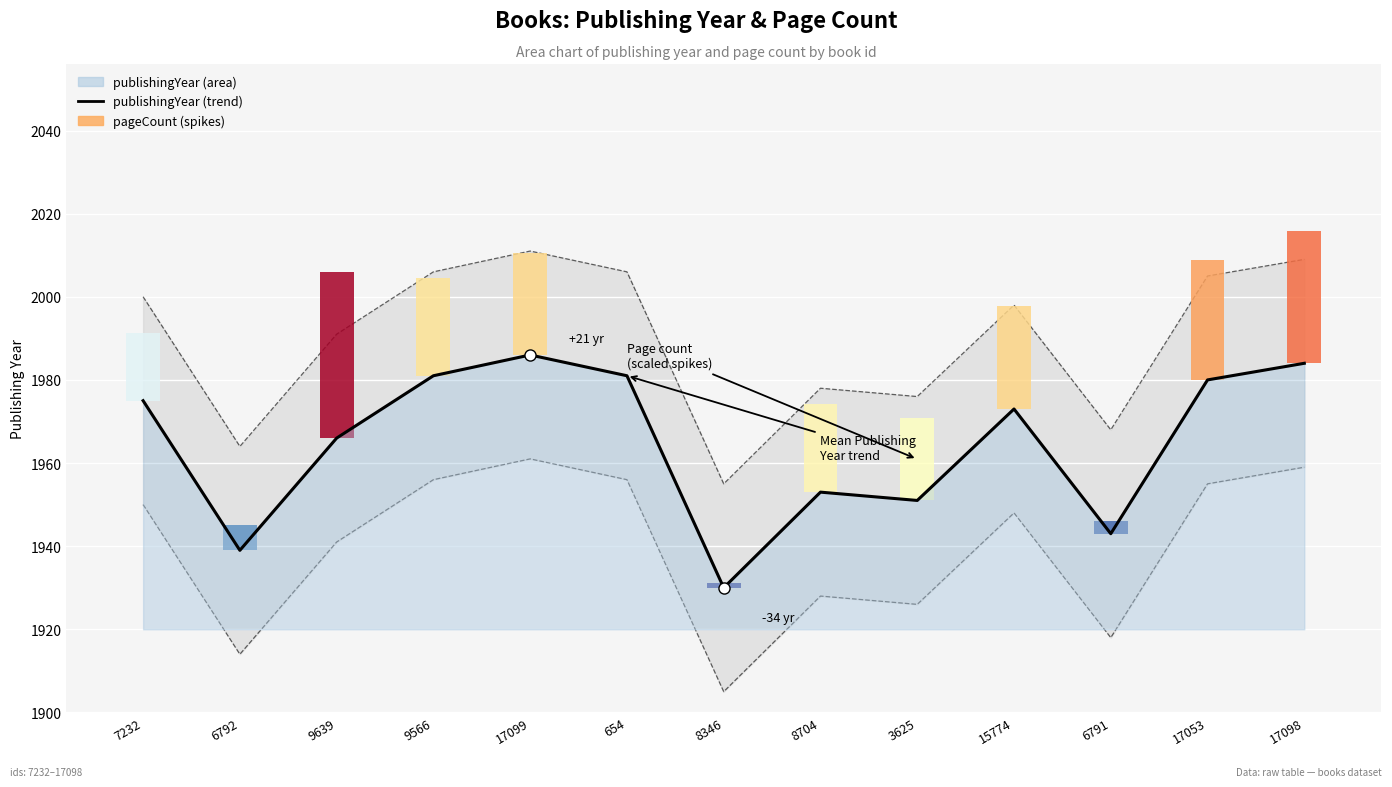

At which label does the data first exceed 1973?

7232